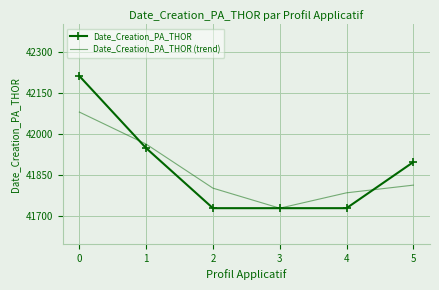

Is it true that Date_Creation_PA_THOR (trend) equals 70713.2 at 2?

False